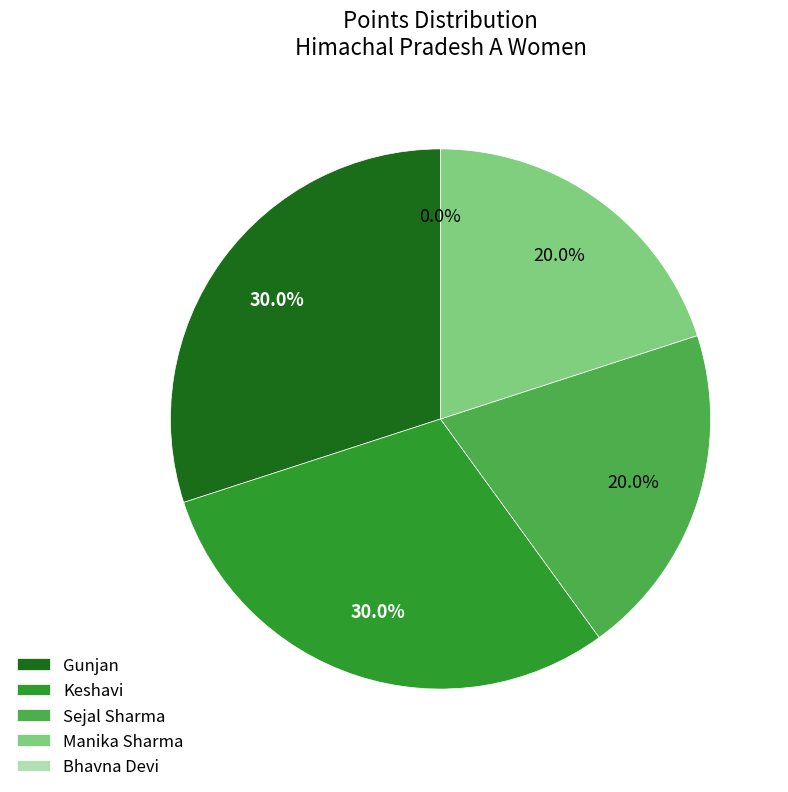

Does Keshavi represent more than half of the total?

No